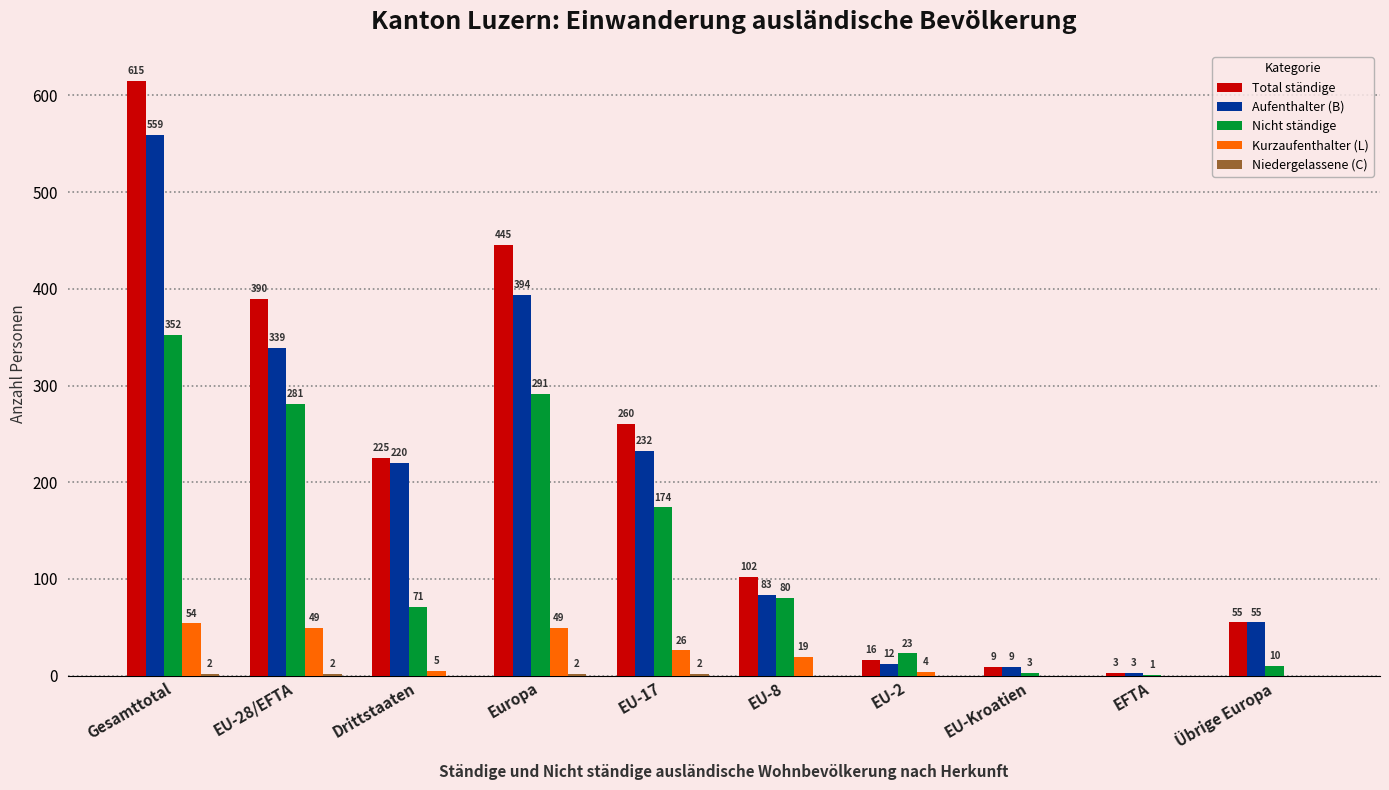

What is the greatest value displayed?

615